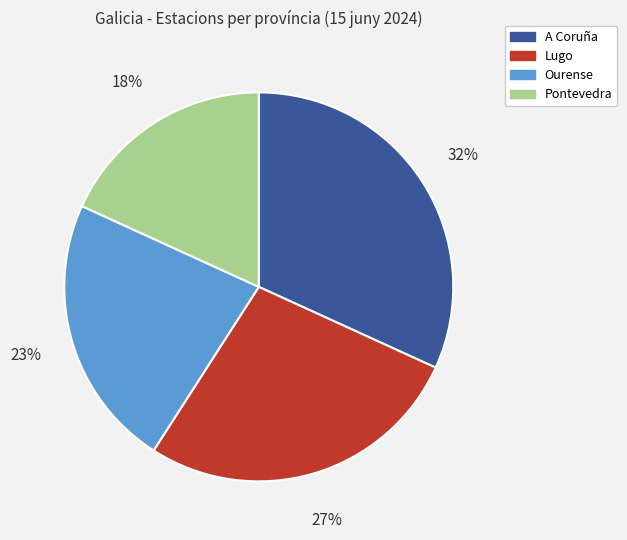

Approximately how many times larger is the value at Pontevedra compared to Ourense?

0.8